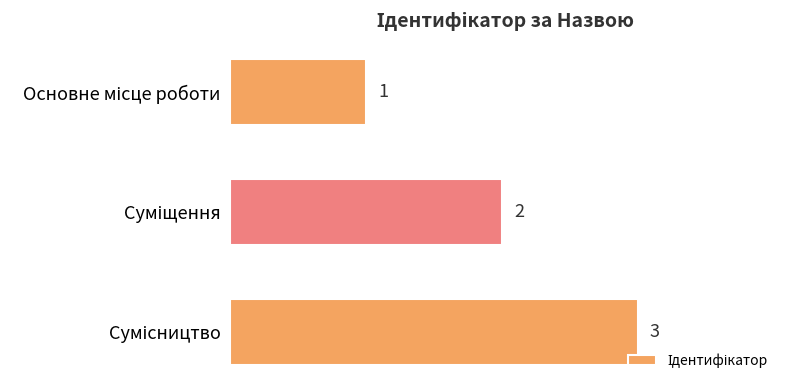

What is the maximum value shown in the chart?

3